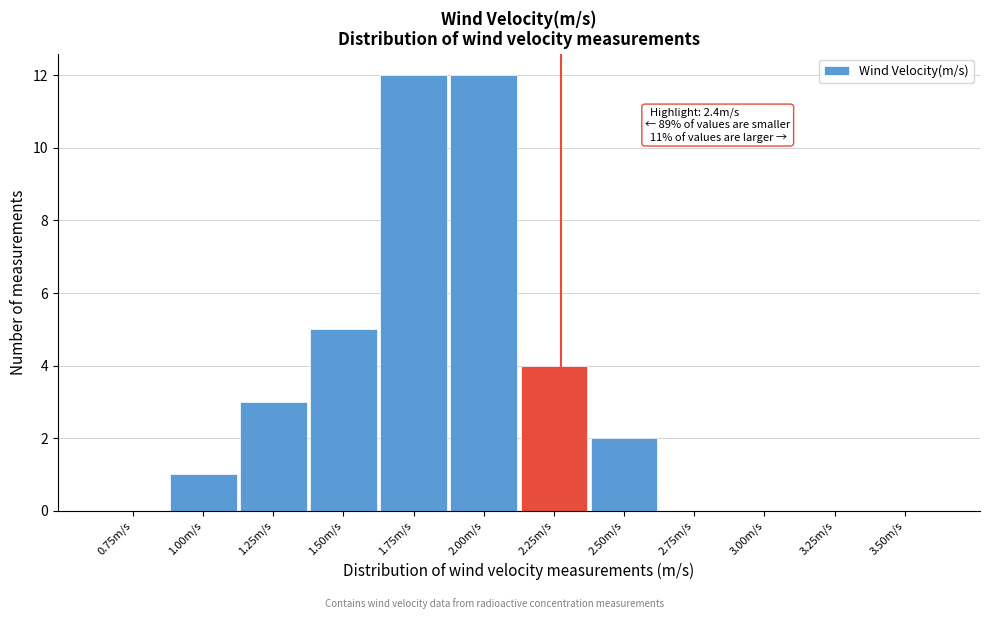

Reading left to right, transcribe all the data shown in this chart.

0.75m/s=0	1.00m/s=1	1.25m/s=3	1.50m/s=5	1.75m/s=12	2.00m/s=12	2.25m/s=4	2.50m/s=2	2.75m/s=0	3.00m/s=0	3.25m/s=0	3.50m/s=0